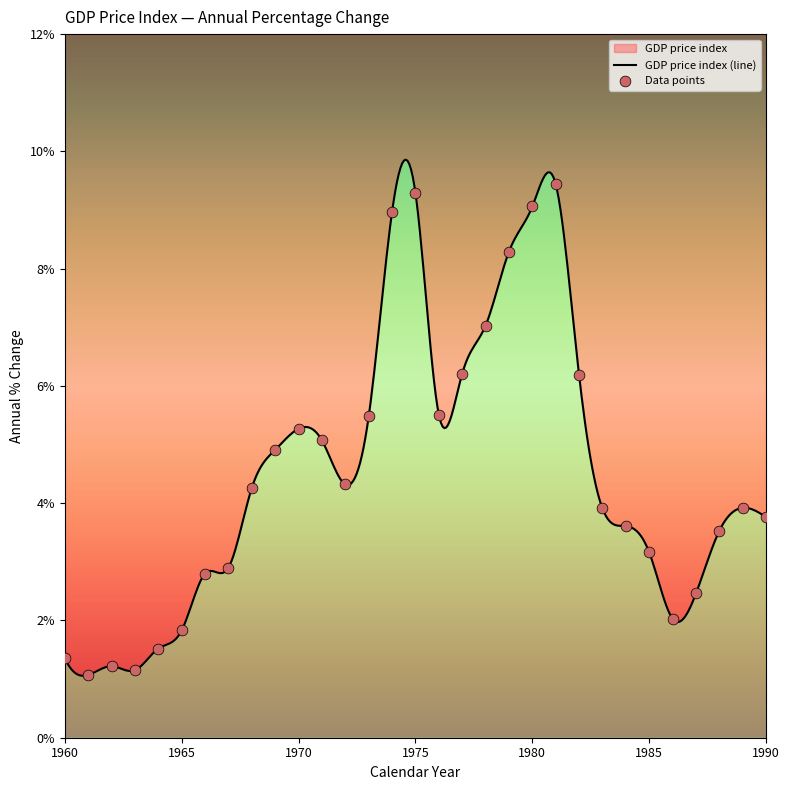

Approximately how many times larger is the value at 1965 compared to 1962?

1.5